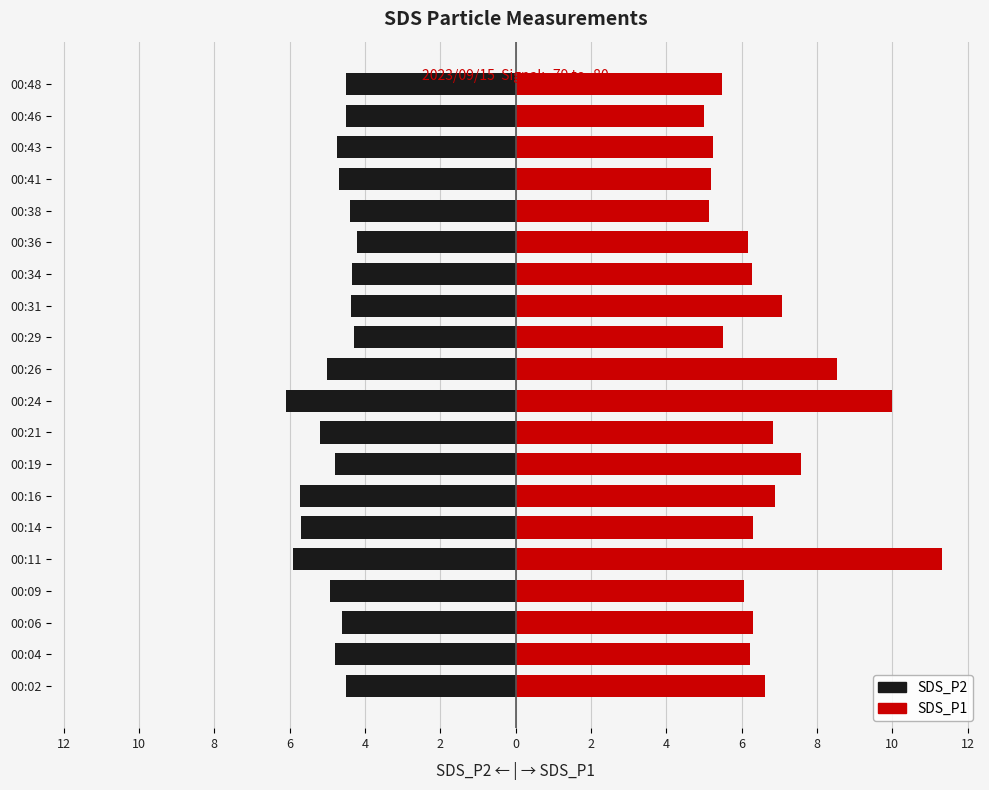

List the series in order of their overall mean, highest first.

SDS_P1, SDS_P2